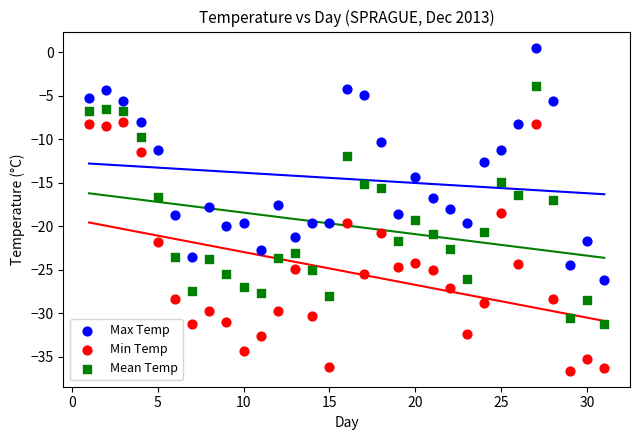

Across all data points, what is the range of Y values (max minus min)?

37.1